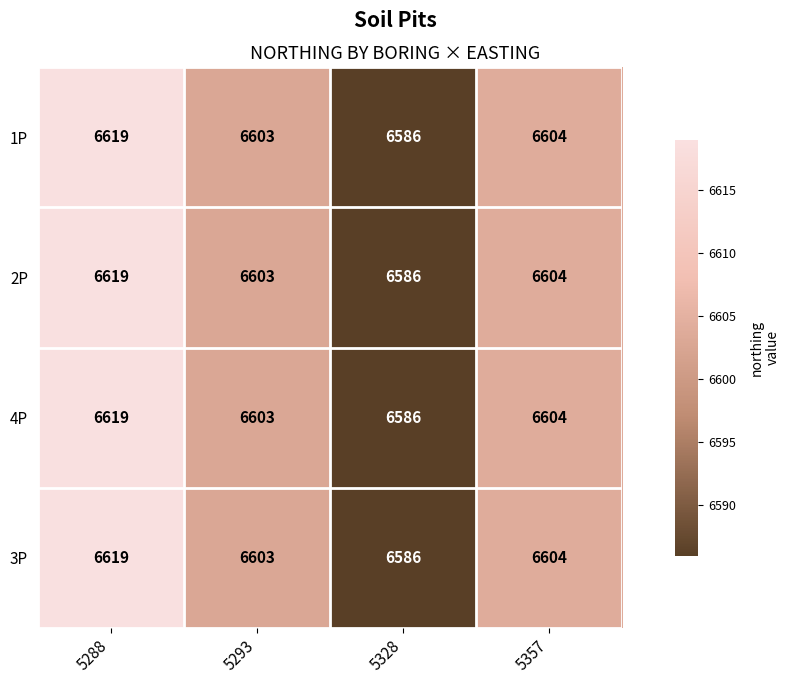

At which category is the sum across all series the highest?

5288